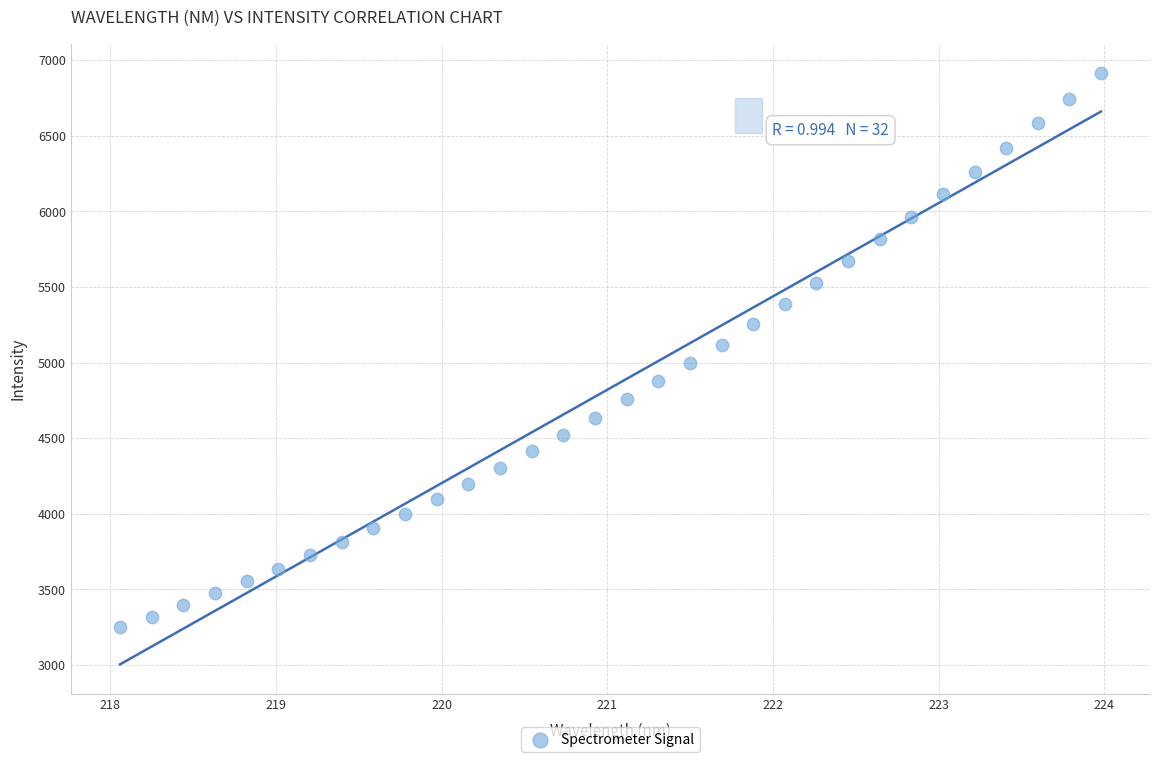

What is the range of X values (max minus min)?

5.9